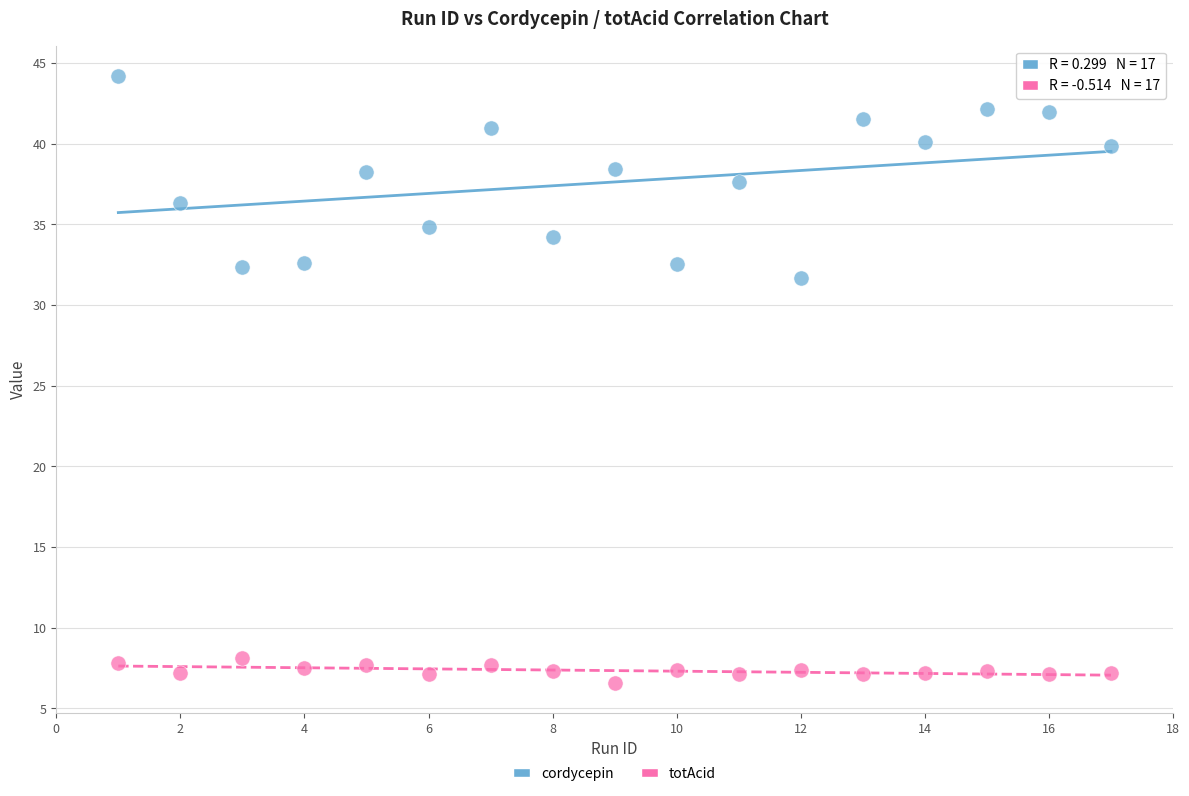

What are all the series names shown in the legend?

cordycepin, totAcid